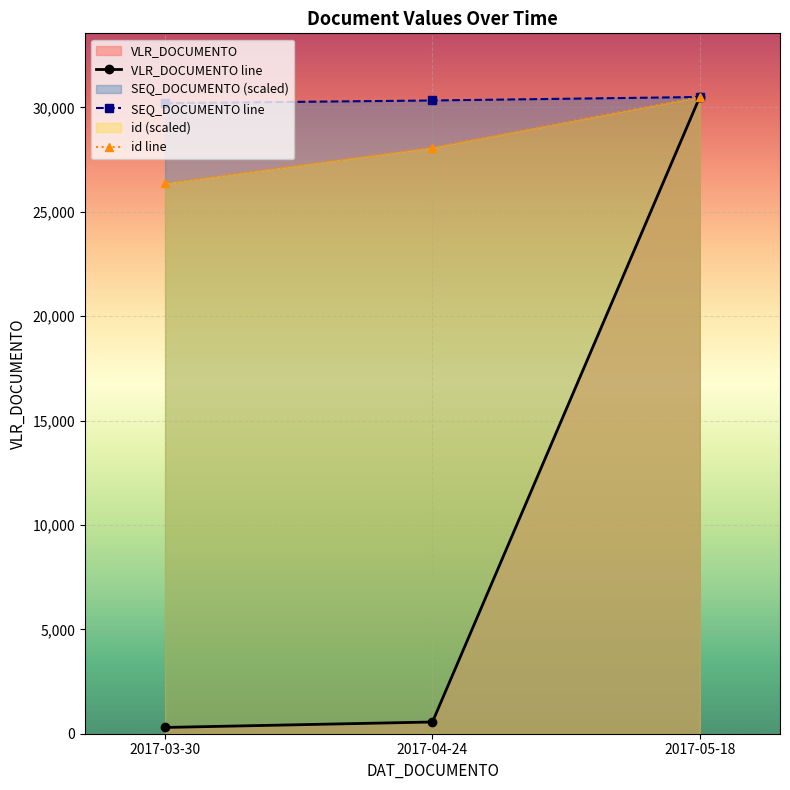

Does the chart display data point markers on the line(s)?

Yes